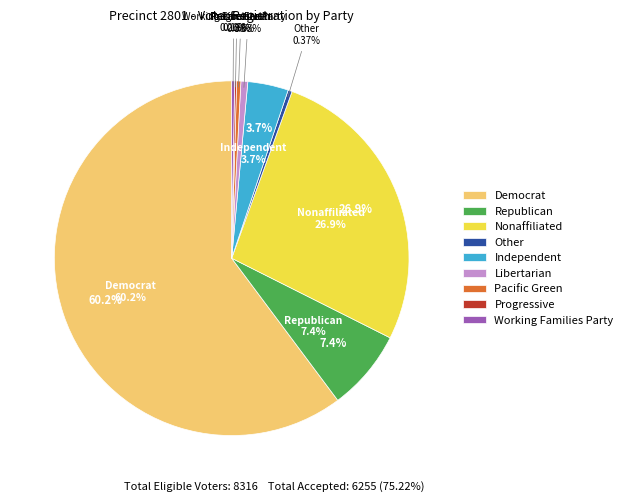

Rank the categories by value from highest to lowest.

Democrat, Nonaffiliated, Republican, Independent, Libertarian, Pacific Green, Other, Working Families Party, Progressive